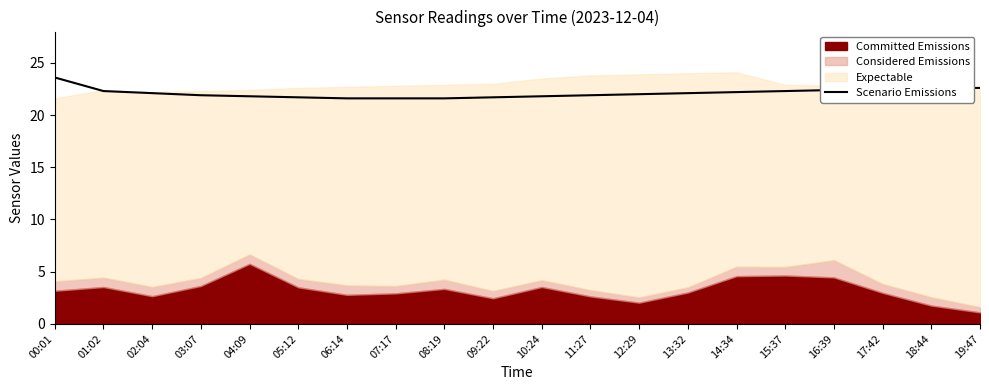

What is the approximate value at 01:02?

22.3